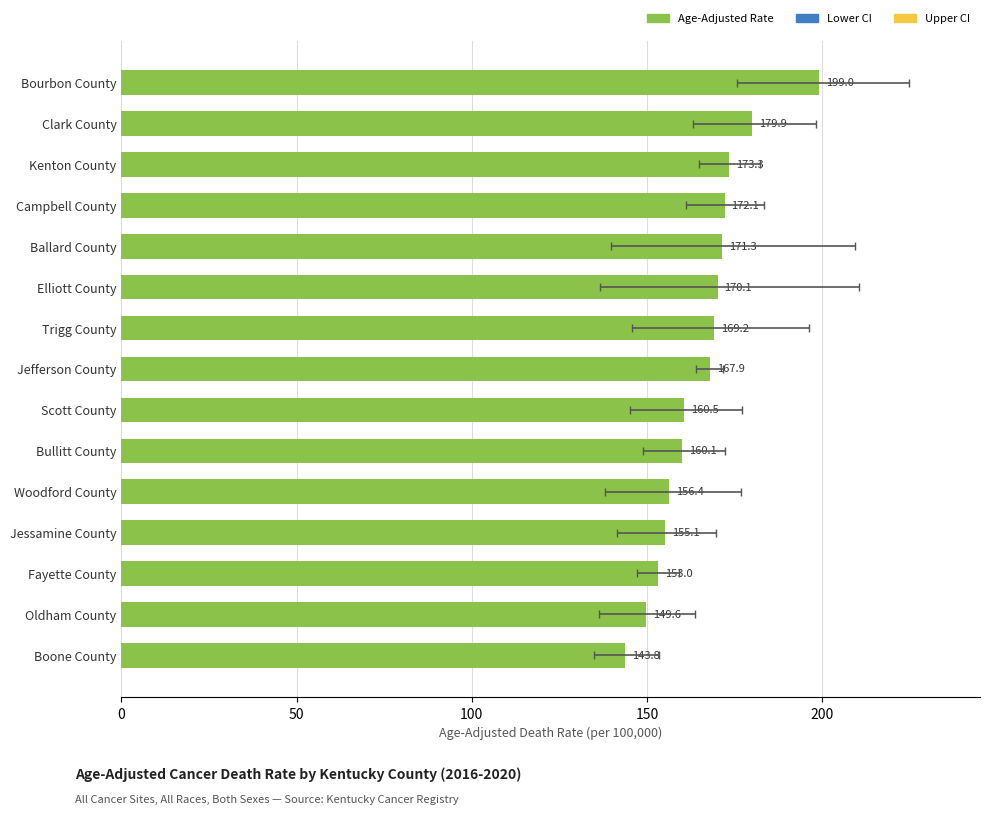

The chart shows a value of 45.5 at Clark County. True or false?

False